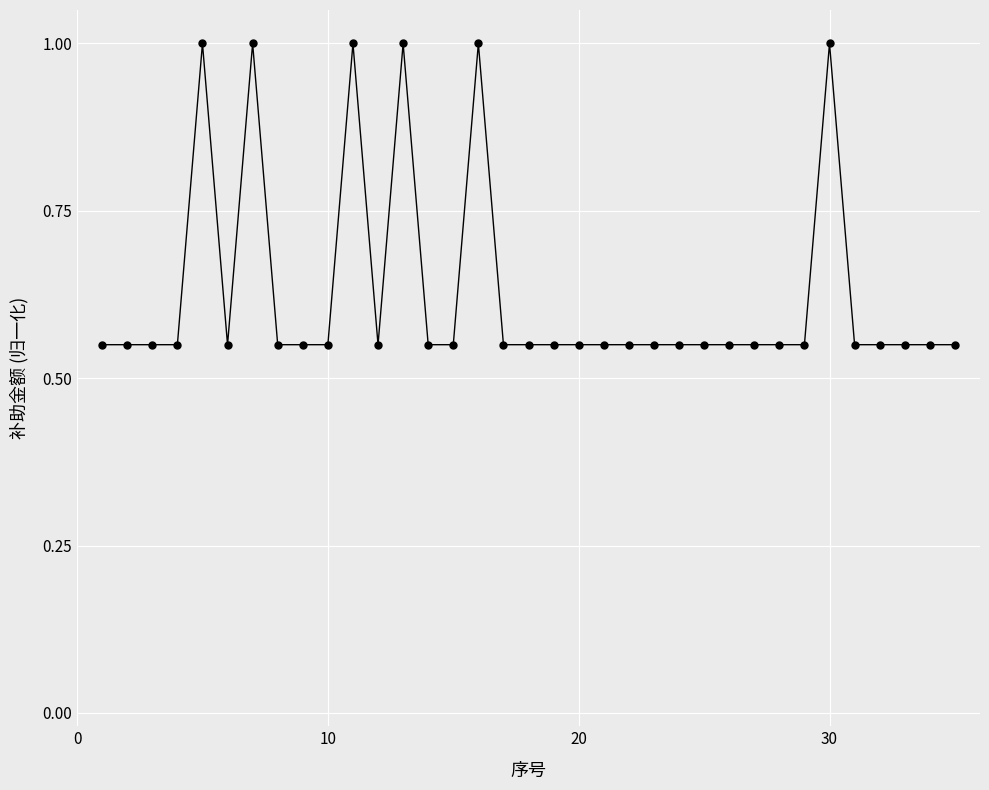

What is the maximum value shown in the chart?

1.0